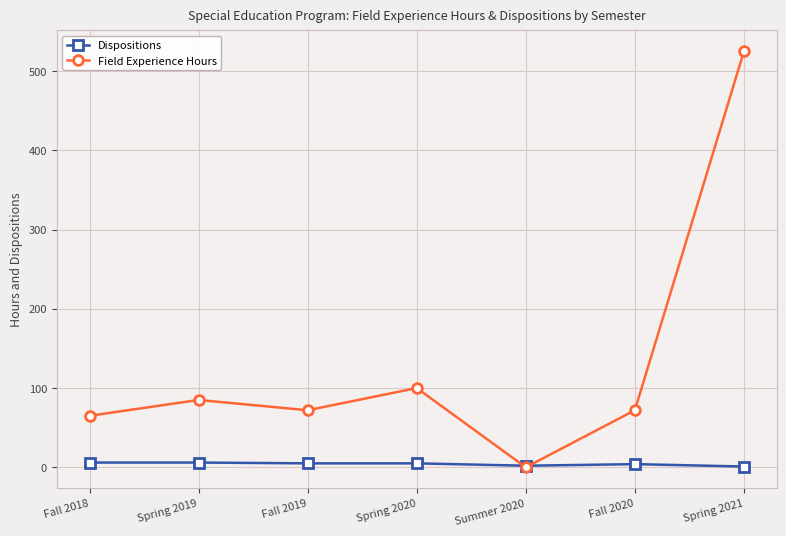

At how many categories does at least one series exceed 340?

1